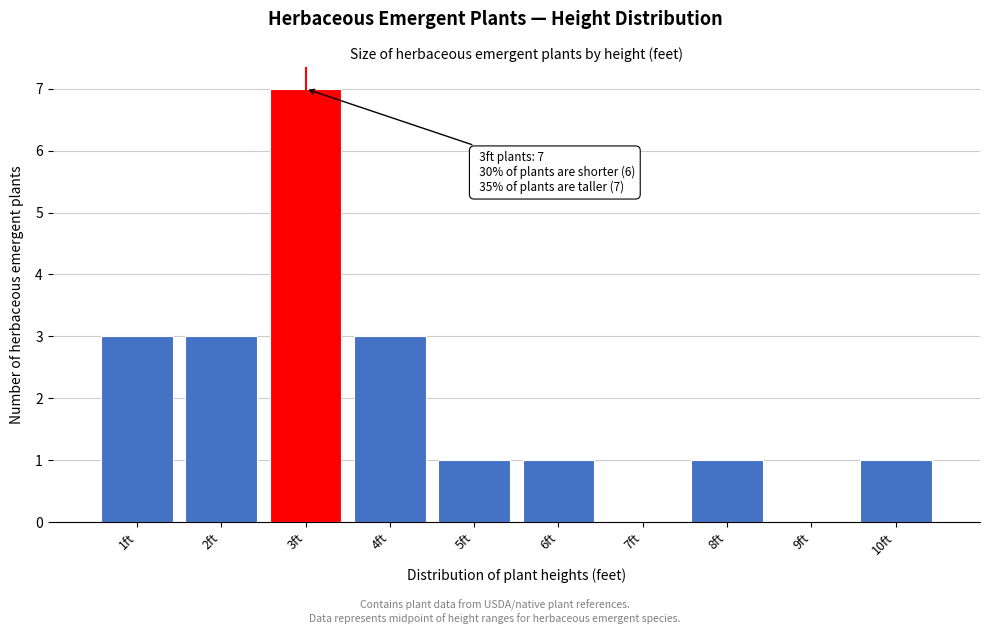

Which range on the x-axis has the tallest bar?

2.5 to 3.5